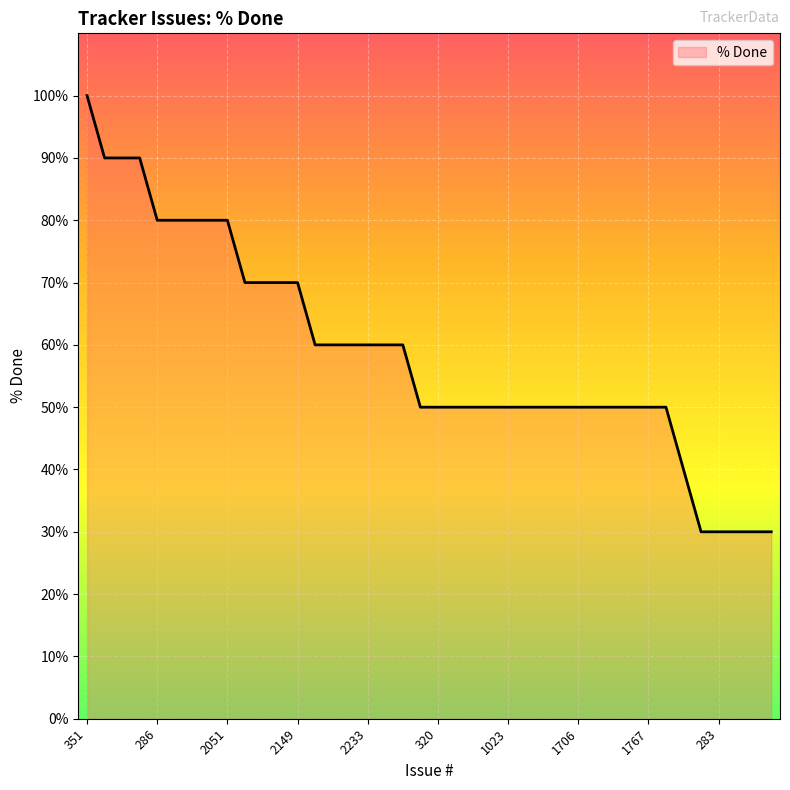

What is the difference between the maximum and minimum values?

70